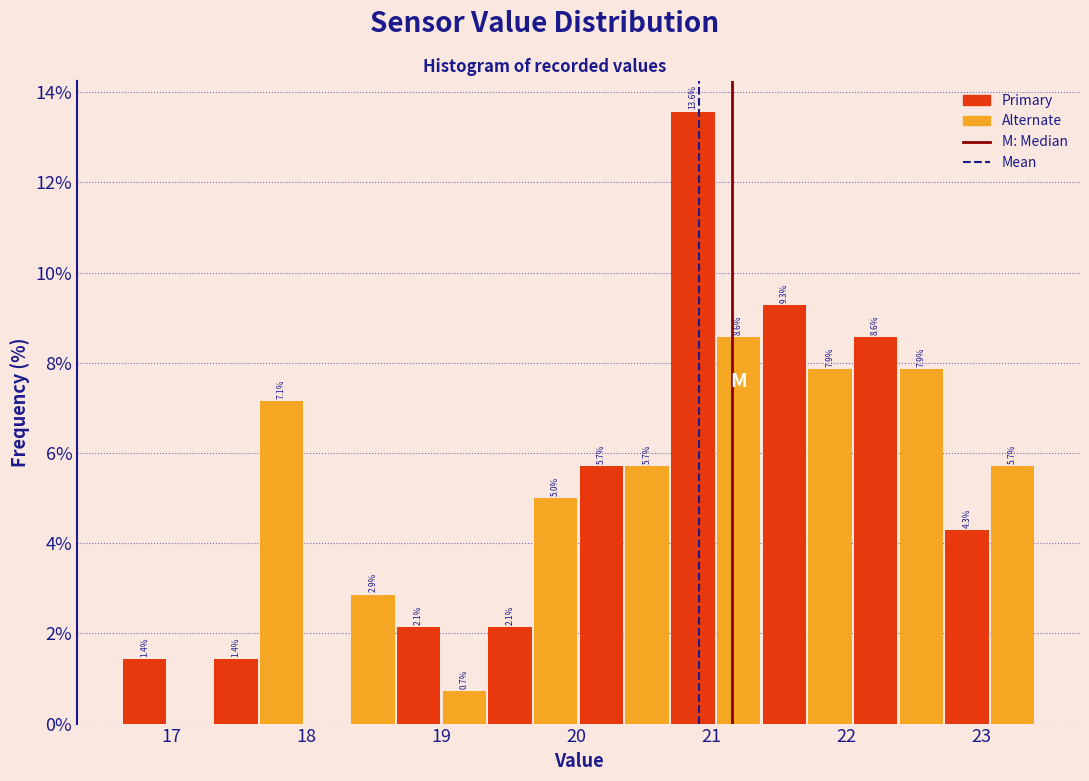

Around what value on the x-axis is the tallest bar? Give the approximate position of its centre, as read against the axis.

20.9